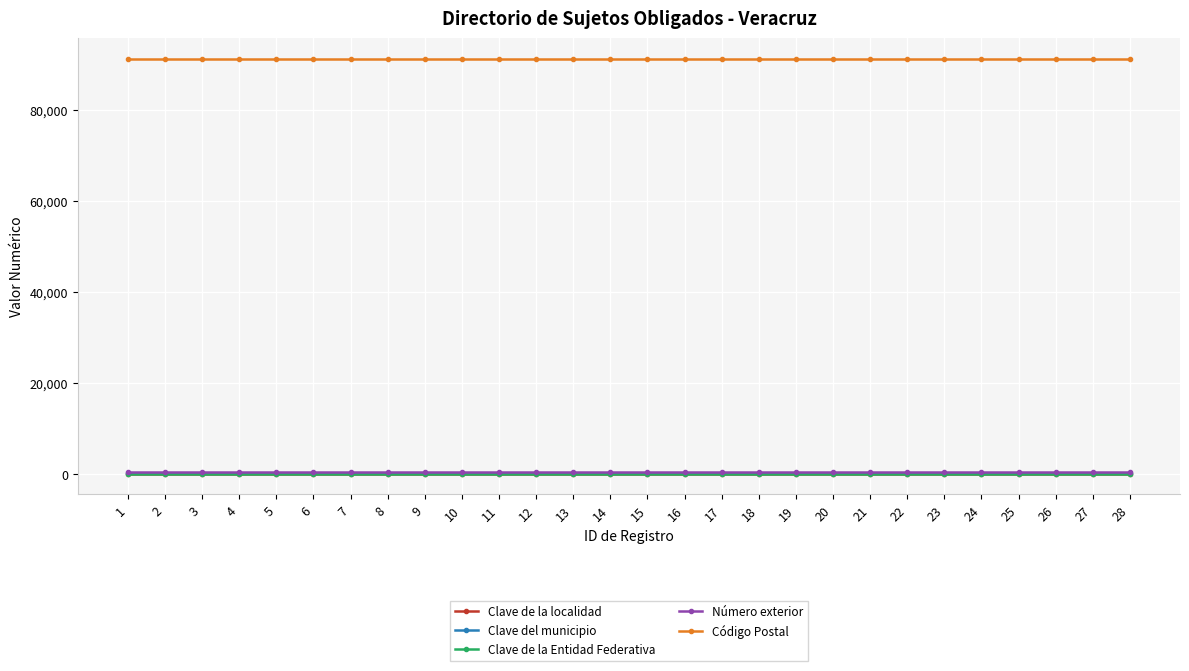

True or false: Clave de la localidad and Número exterior intersect in this chart.

False